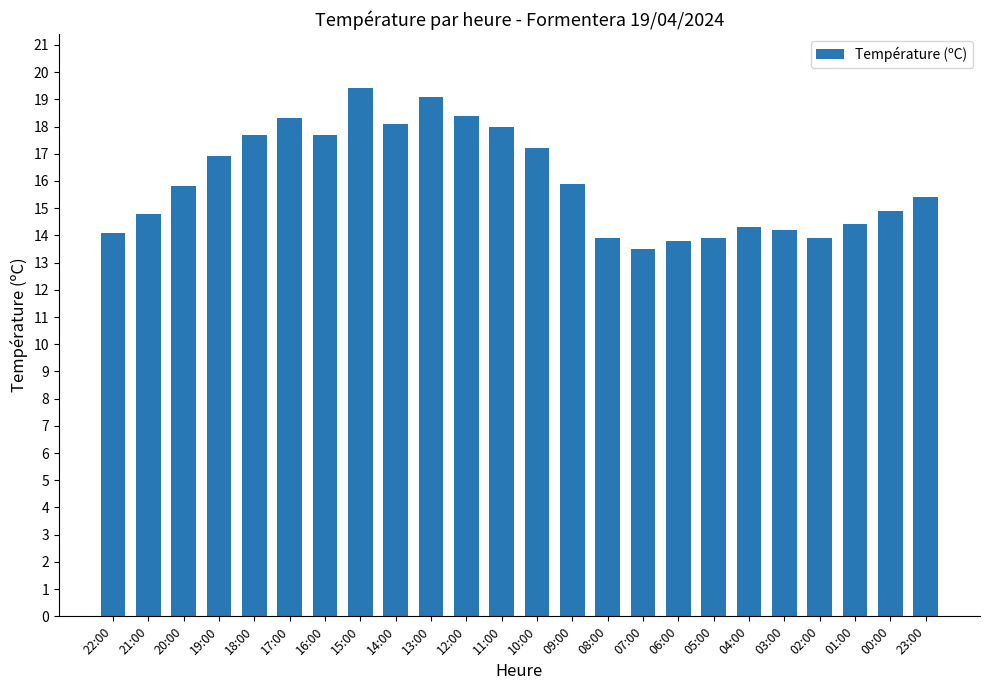

Which label corresponds to the smallest value in the chart?

07:00